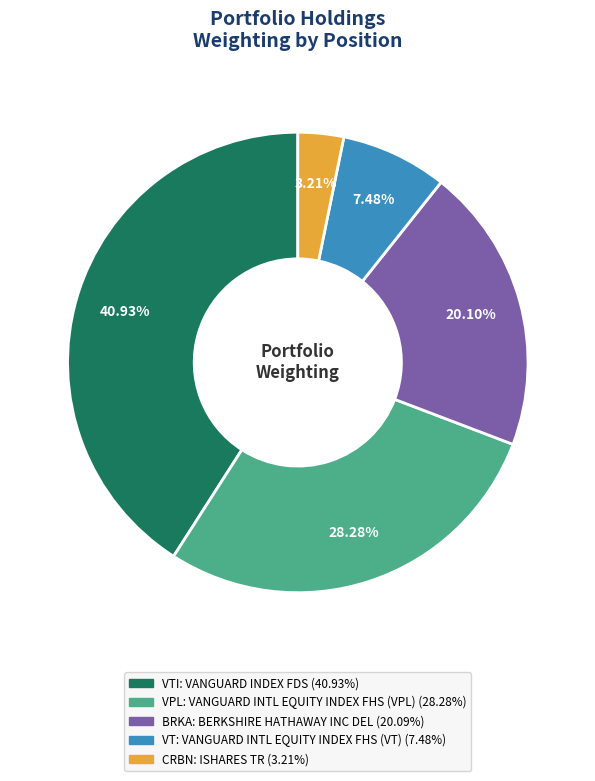

Is there a majority slice in this chart?

No